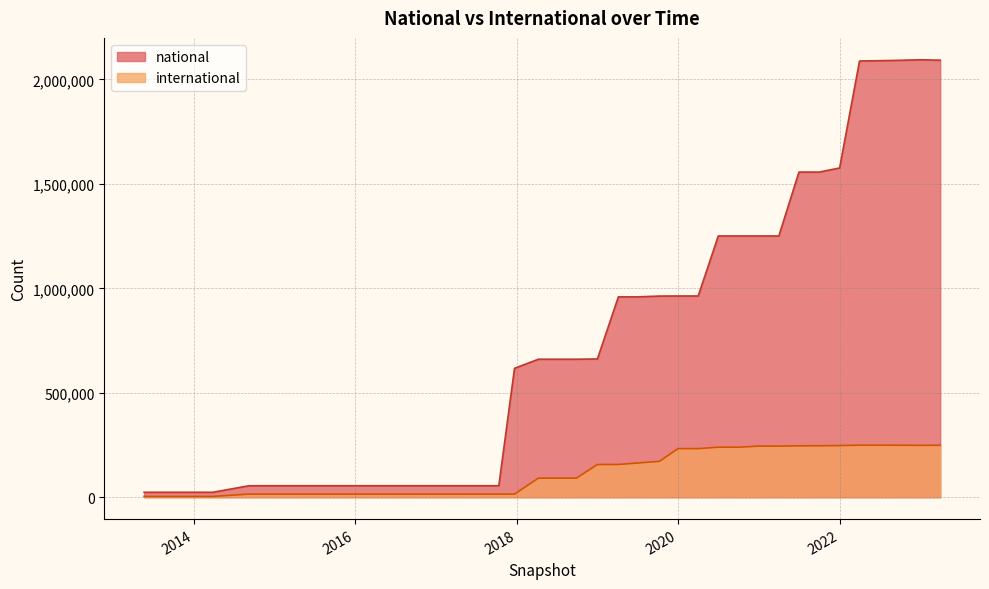

Rank the series by their maximum value, from lowest to highest.

international, national